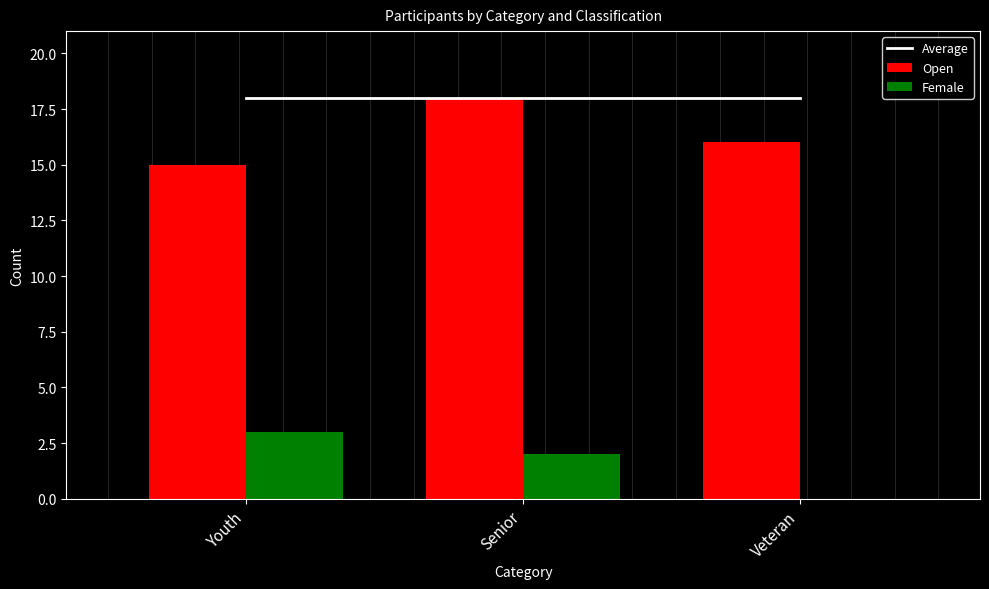

What is the sum of the Female values at Veteran and Senior?

2